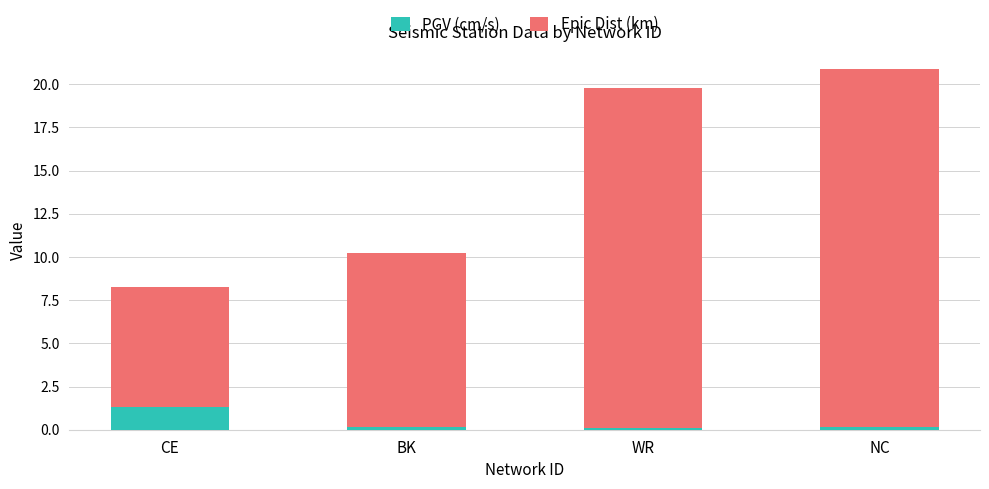

At which category is the sum across all series the highest?

NC